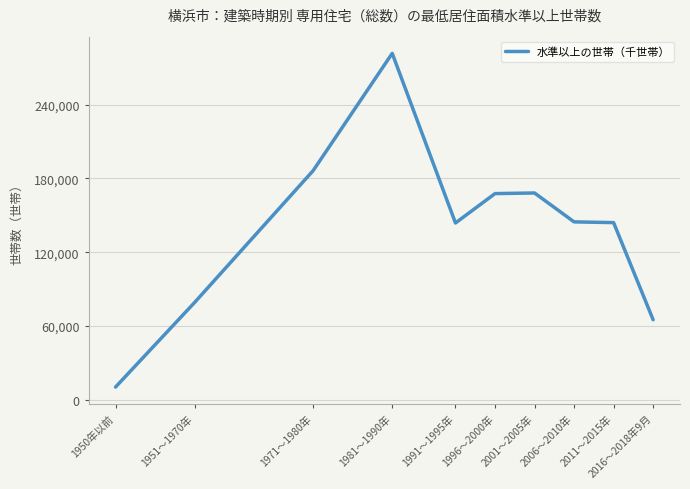

Between 1950年以前 and 2006～2010年, which is larger?

2006～2010年